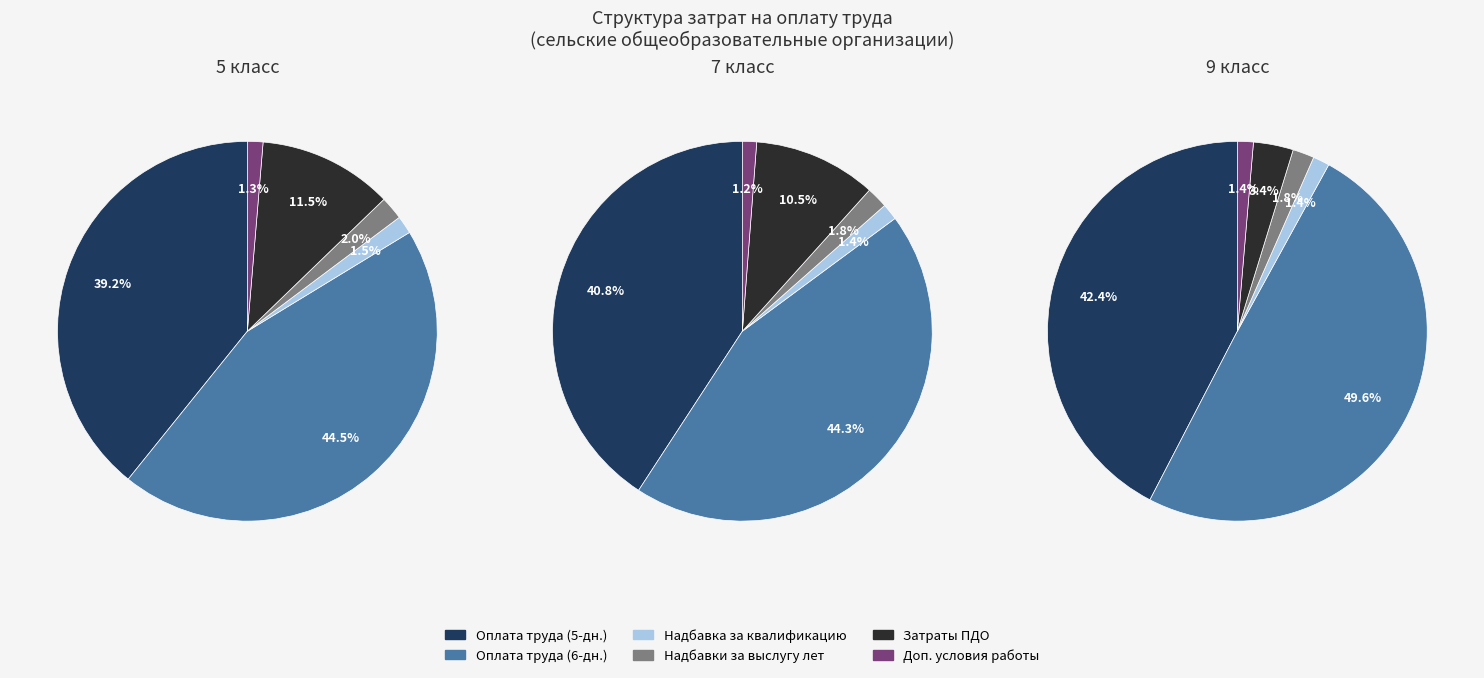

Which category has the biggest portion of the pie?

9 класс